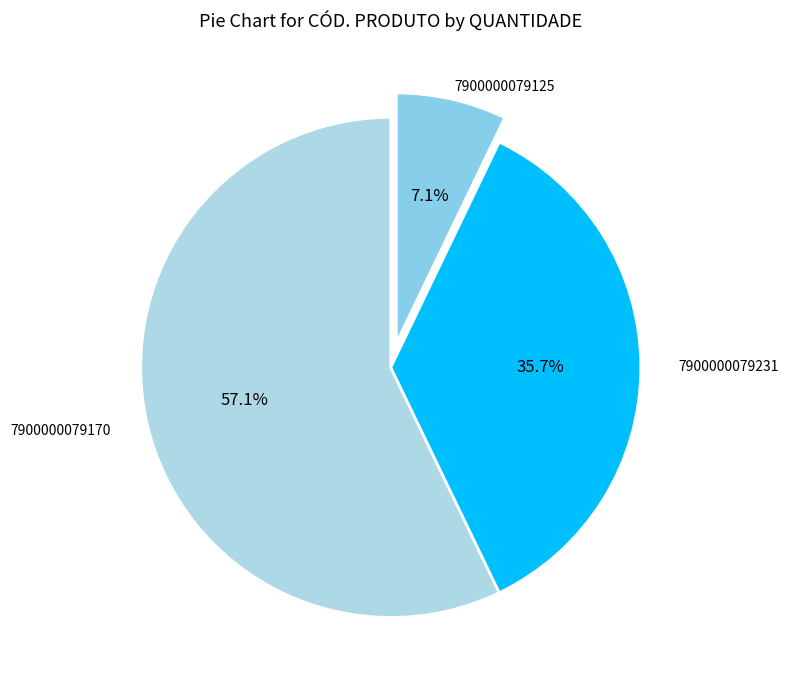

Which category accounts for the majority?

7900000079170